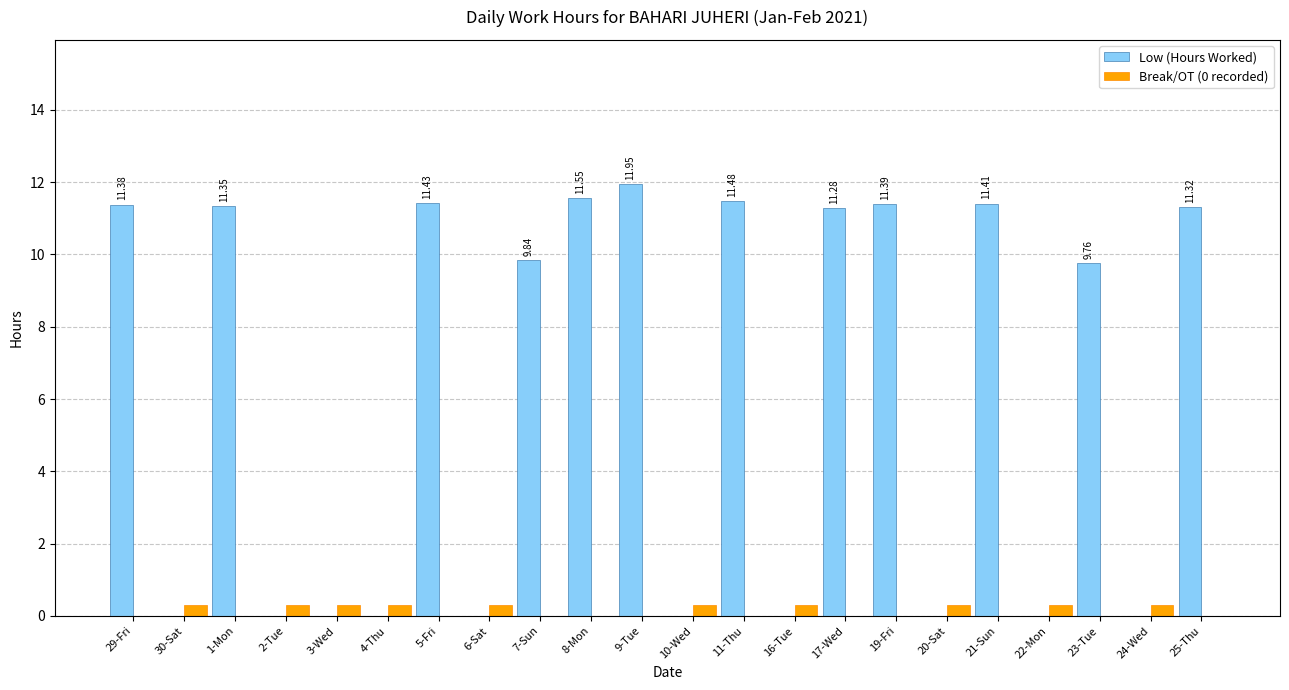

Is it true that Low (Hours Worked) equals -6.2 at 24-Wed?

False